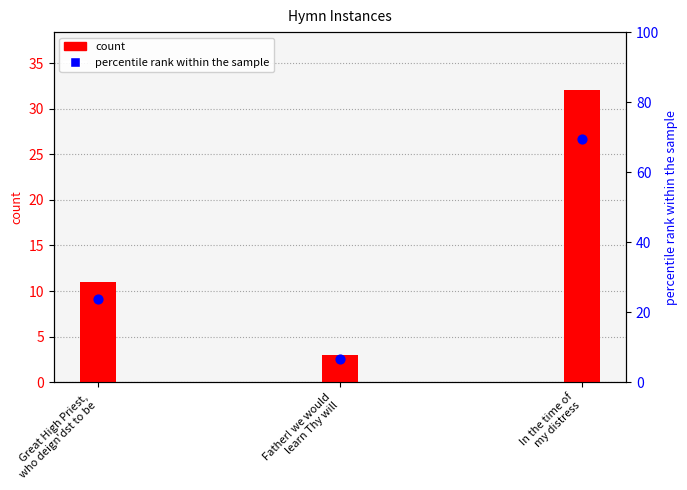

Between In the time of
my distress and Great High Priest,
who deign'dst to be, which is larger?

In the time of
my distress